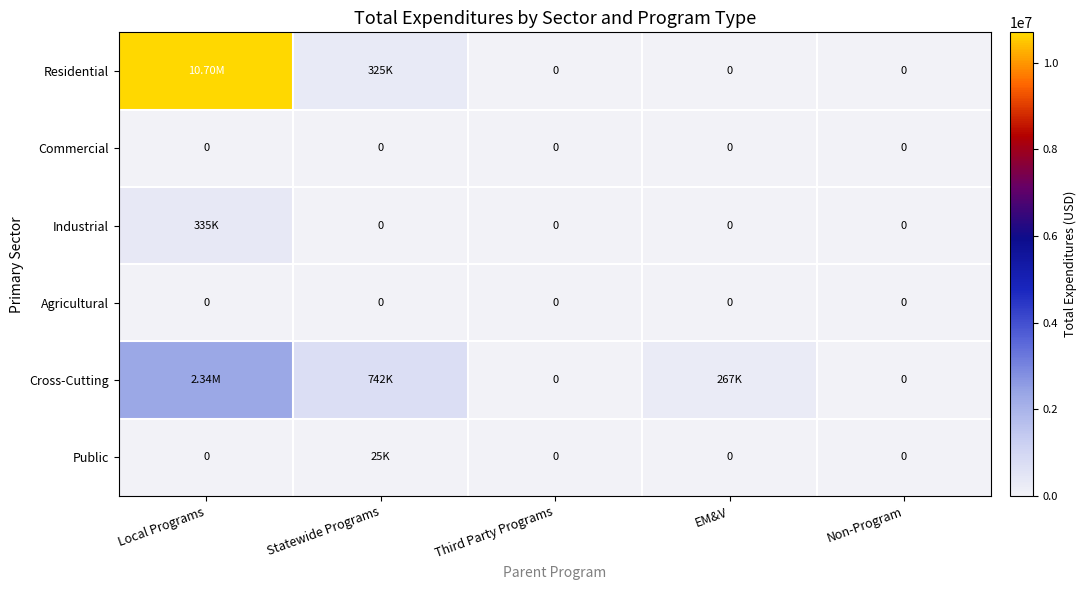

What is the sum of the Residential values at Non-Program and Statewide Programs?

325219